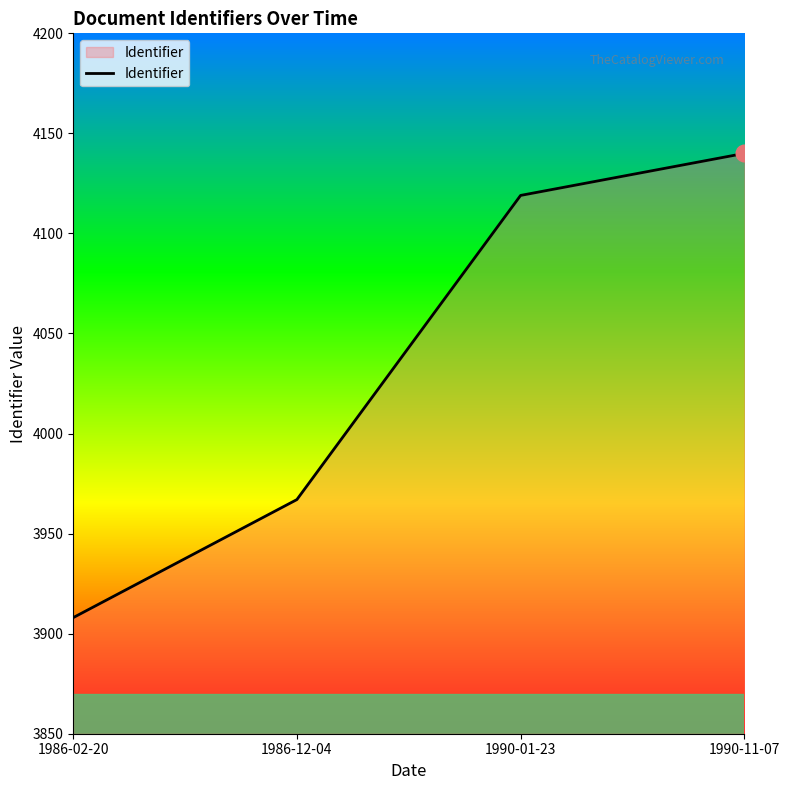

Read the value at 1990-11-07.

4140